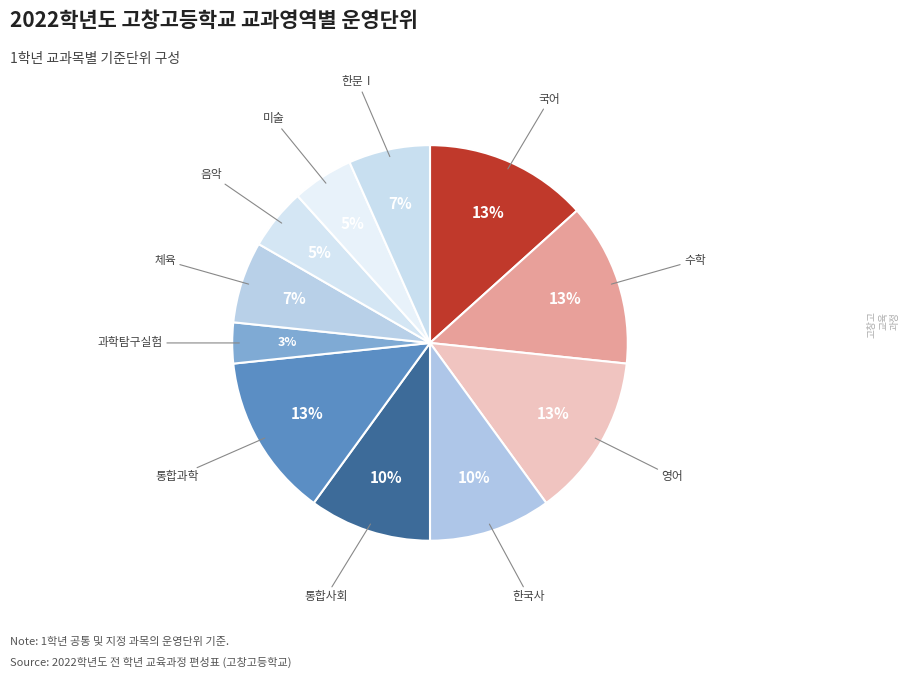

How many slices are in this pie chart?

11